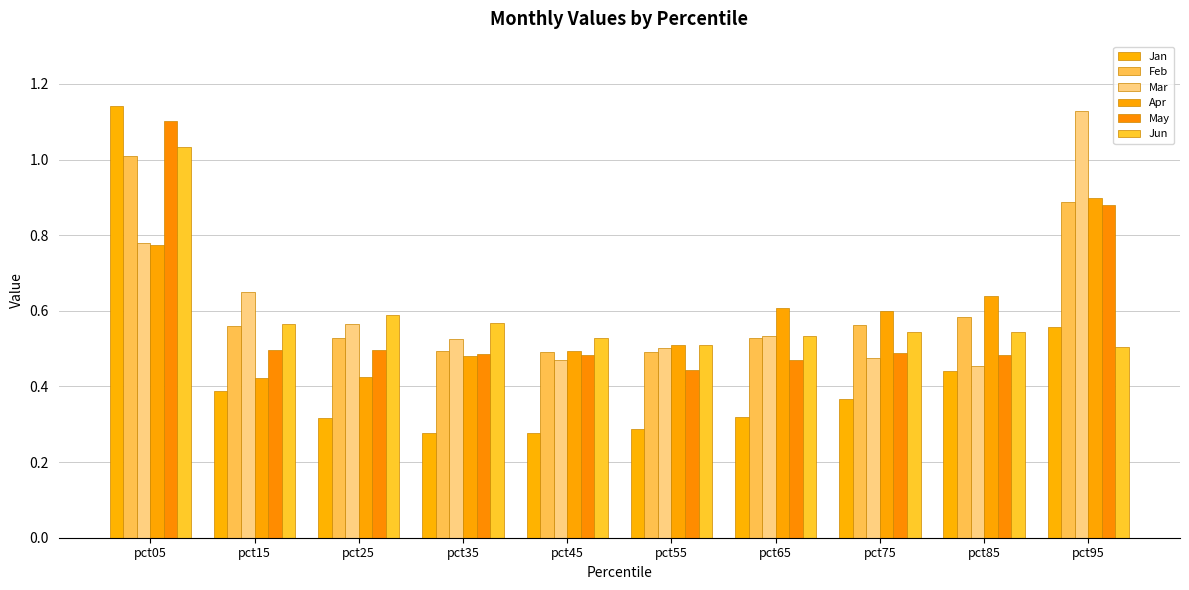

What is the difference between the maximum and minimum values in the Apr series?

0.5